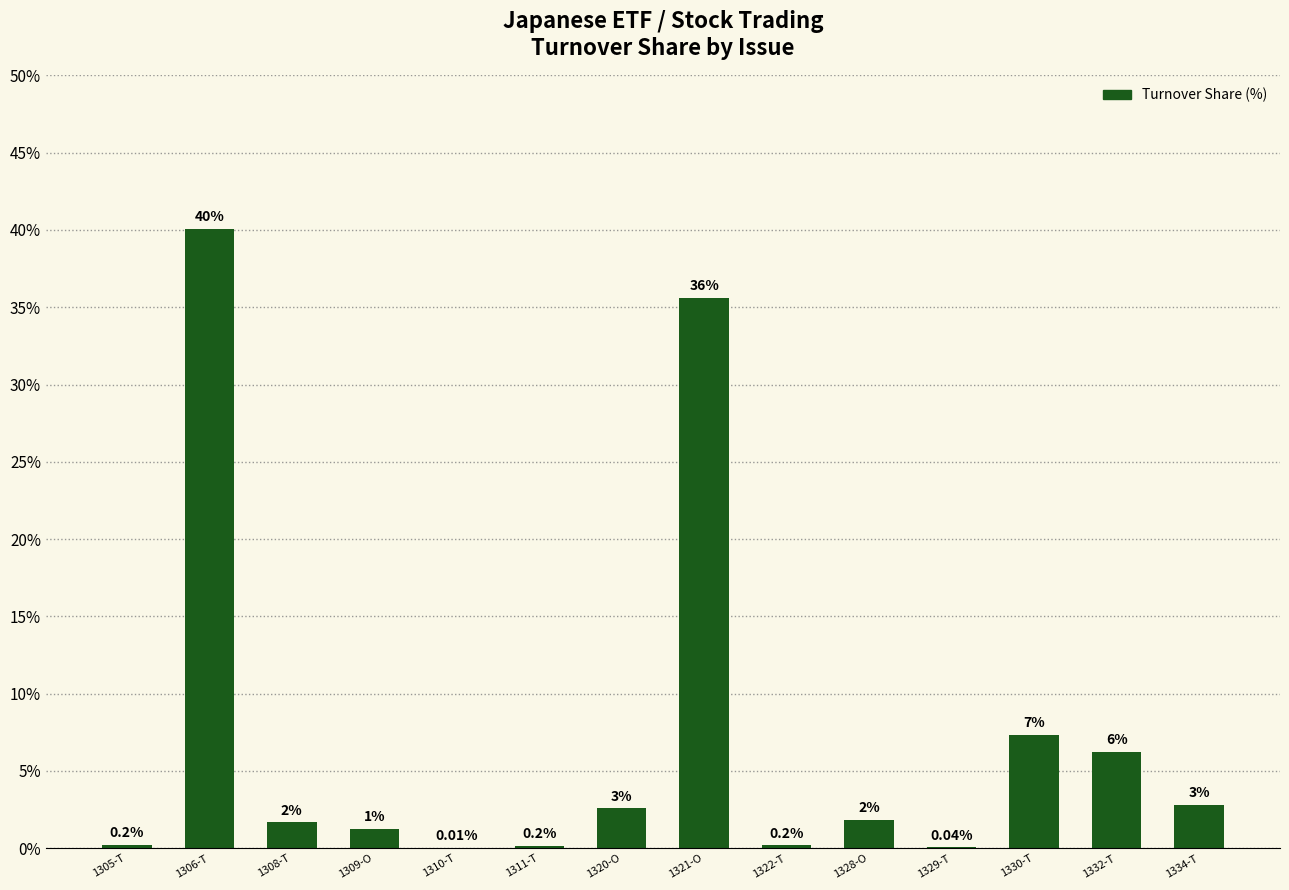

Are the bars horizontal?

No